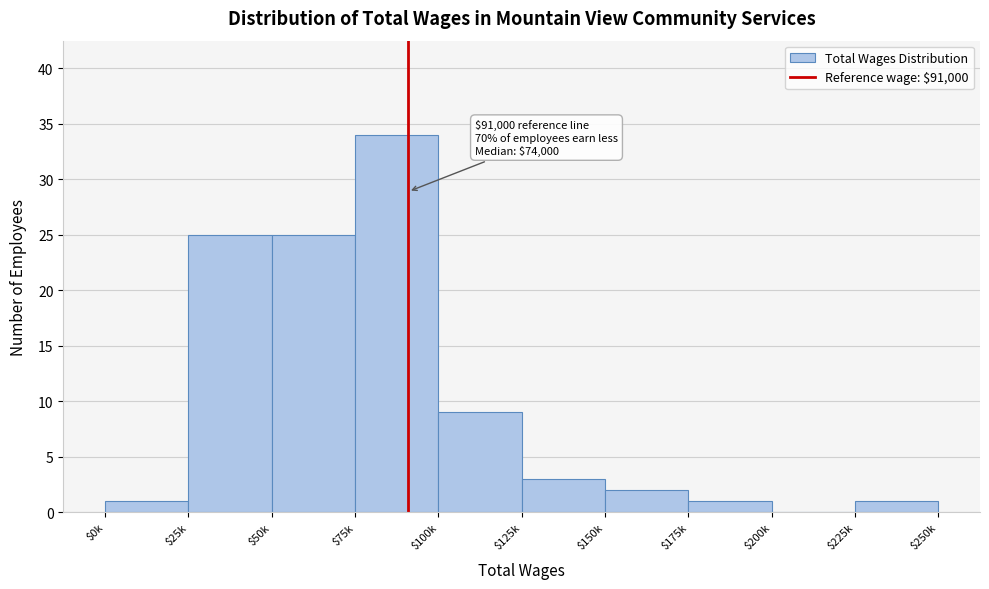

What is the sum of all values?

101